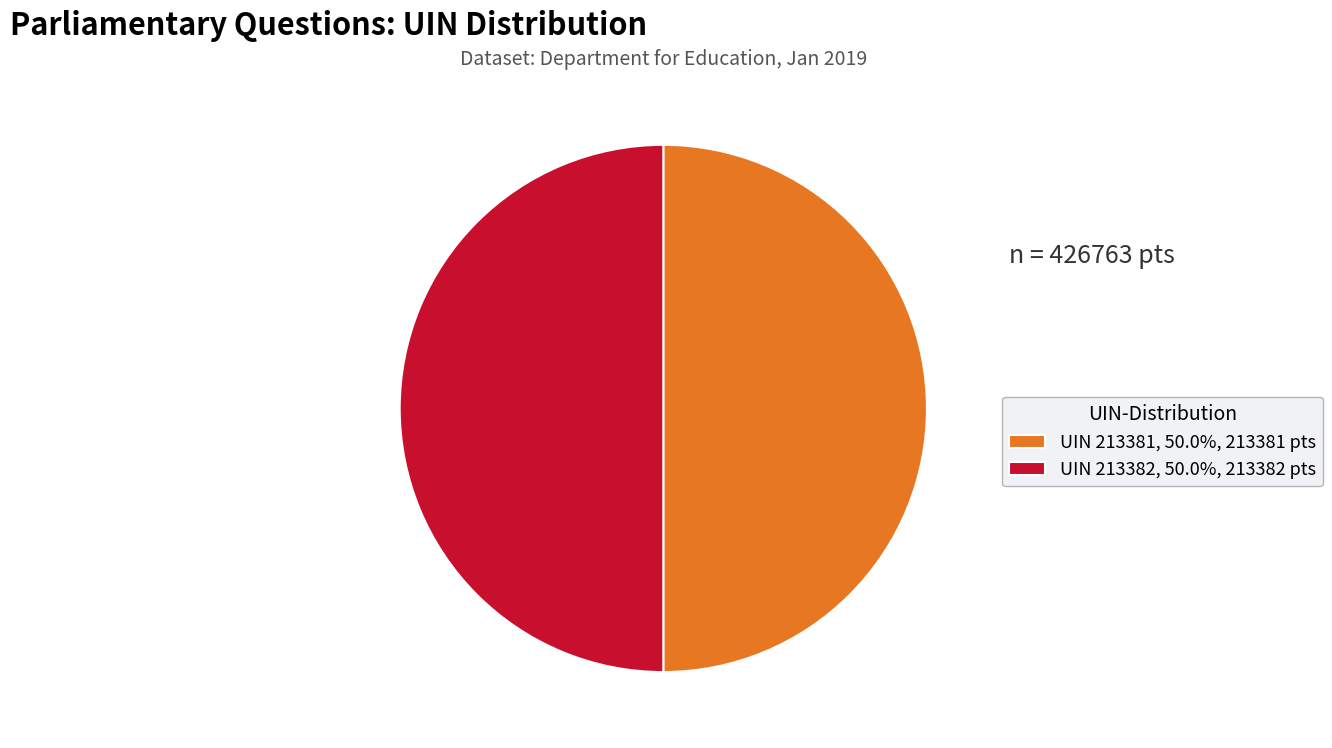

Is the sum of UIN 213382, 50.0%, 213382 pts and UIN 213381, 50.0%, 213381 pts greater than half?

Yes